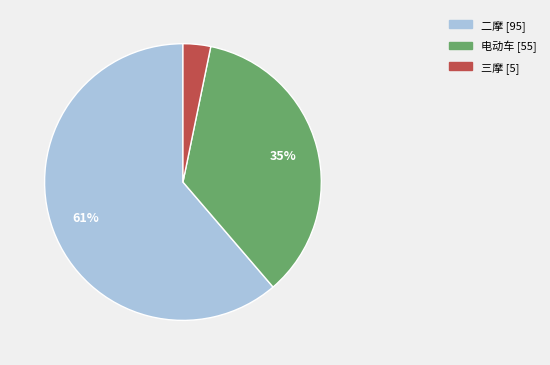

How many slices are in this pie chart?

3